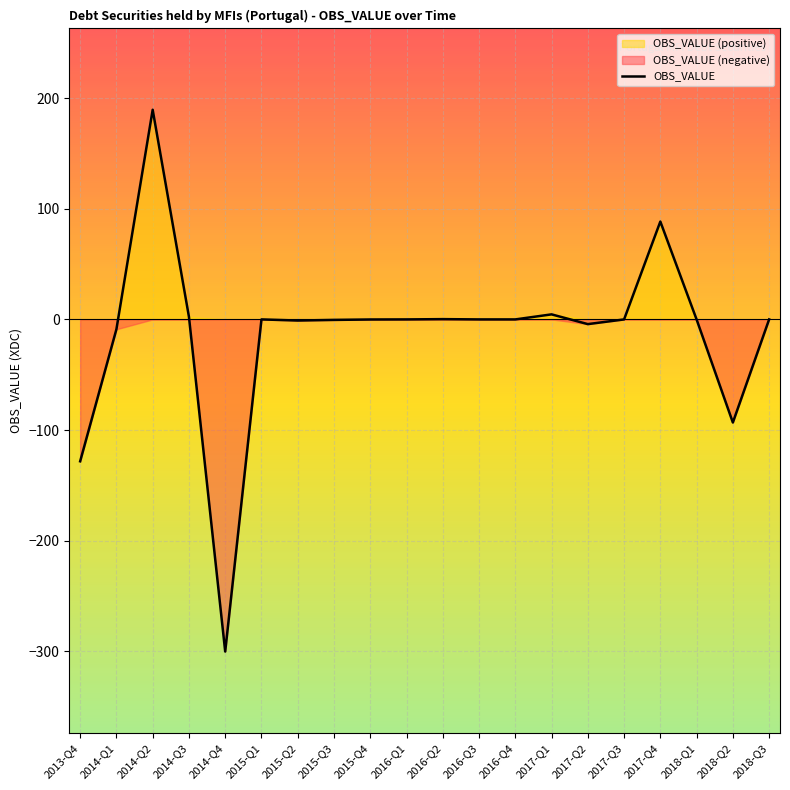

List the labels in order of value, largest first.

2014-Q2, 2017-Q4, 2017-Q1, 2014-Q3, 2016-Q2, 2016-Q1, 2018-Q3, 2016-Q4, 2016-Q3, 2015-Q1, 2017-Q3, 2018-Q1, 2015-Q4, 2015-Q3, 2015-Q2, 2017-Q2, 2014-Q1, 2018-Q2, 2013-Q4, 2014-Q4